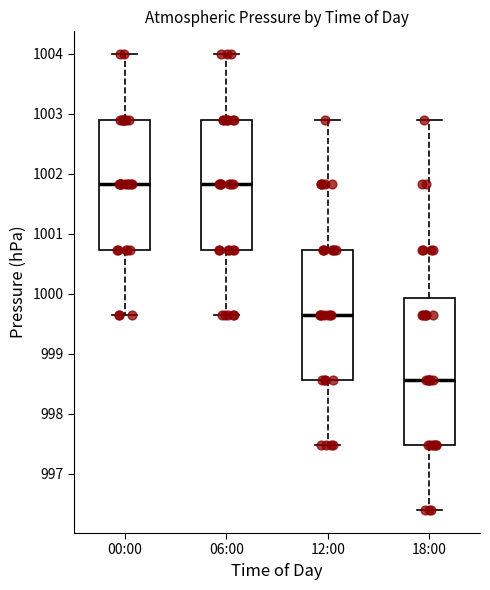

Reading left to right, transcribe this box plot: for each box, give where its median line is, the range the box spans, and where its two whiskers end, as read against the y-axis. The values are not printed on the chart, so give them approximately, as read against the axis.

00:00: median 1001.8, box 1000.7 to 1002.9, whiskers 999.7 to 1004.0
06:00: median 1001.8, box 1000.7 to 1002.9, whiskers 999.7 to 1004.0
12:00: median 999.7, box 998.6 to 1000.7, whiskers 997.5 to 1002.9
18:00: median 998.6, box 997.5 to 999.9, whiskers 996.4 to 1002.9